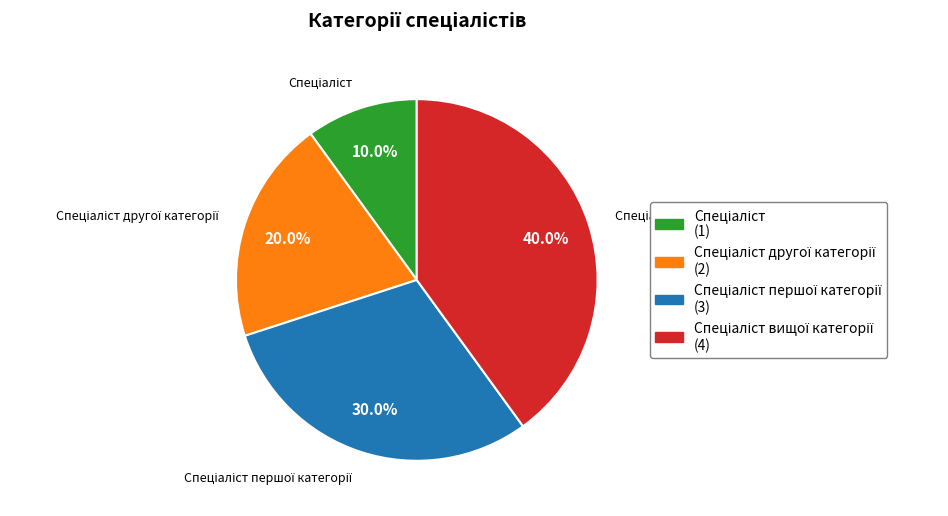

Is there a majority slice in this chart?

No